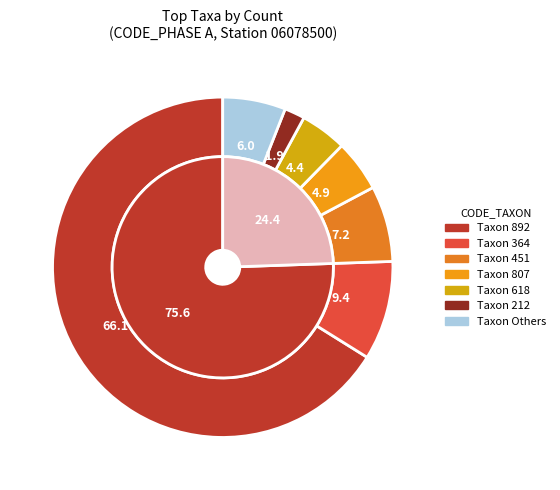

Does 807 represent more than half of the total?

No